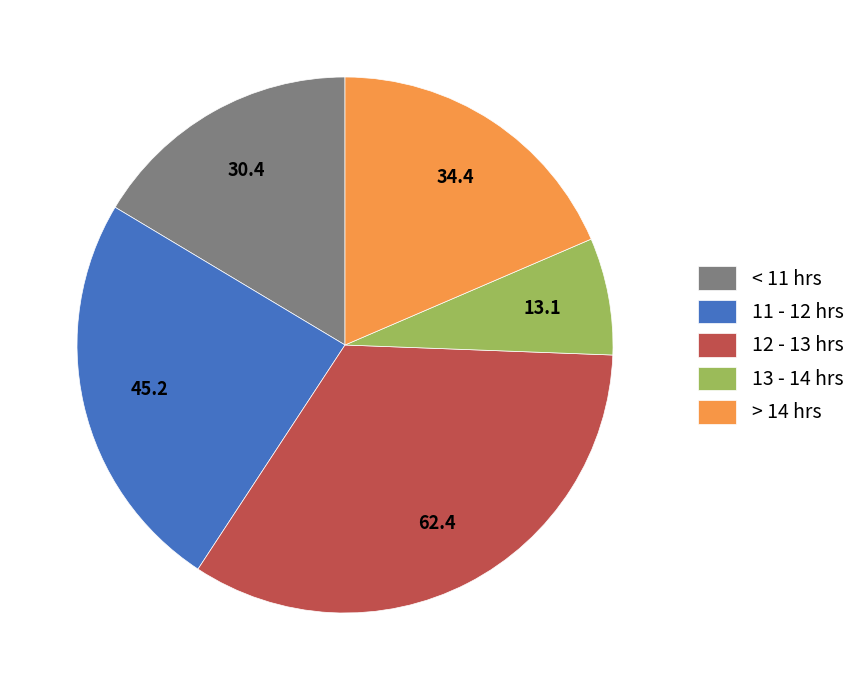

Which has a higher value, 11 - 12 hrs or 12 - 13 hrs?

12 - 13 hrs